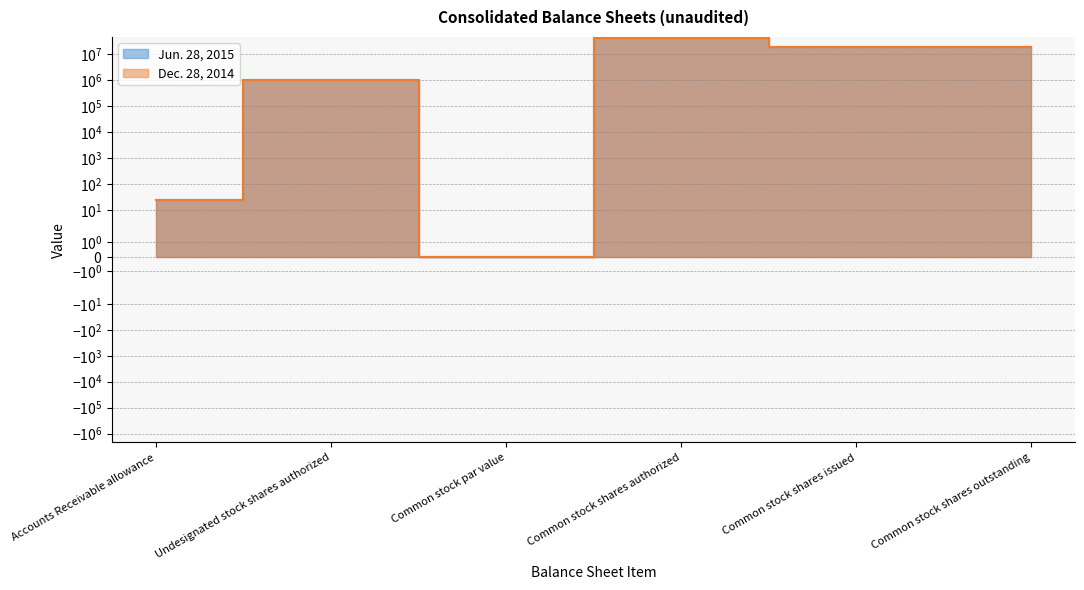

True or false: Dec. 28, 2014 has a value of 33986770 at Common stock shares outstanding.

False